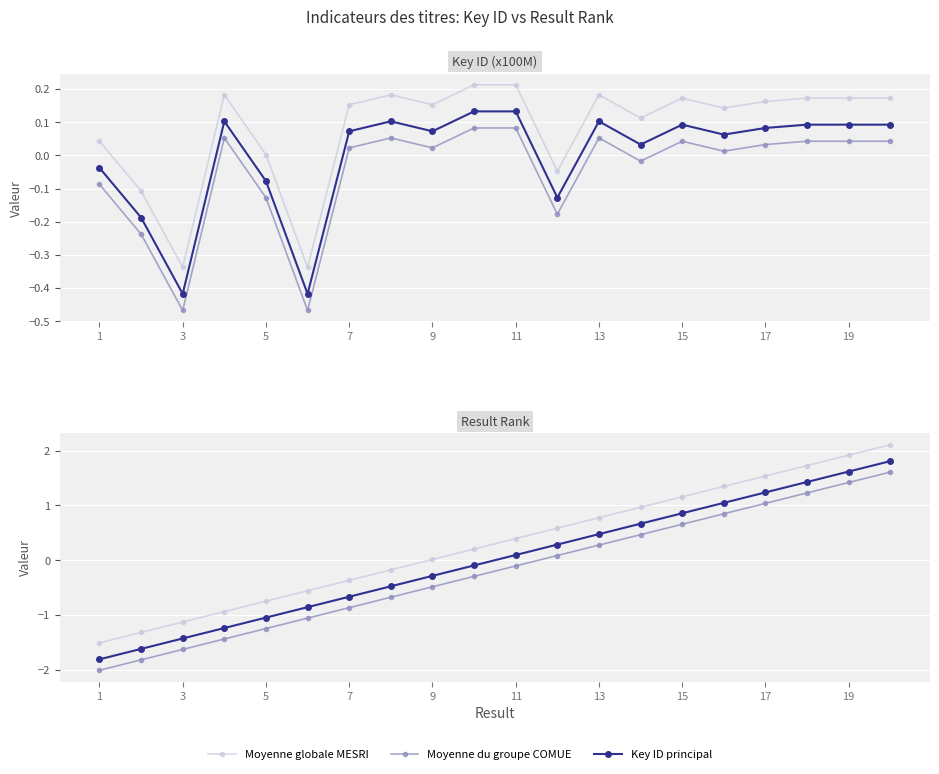

True or false: Result rank principal and Moyenne globale MESRI cross at least once.

False